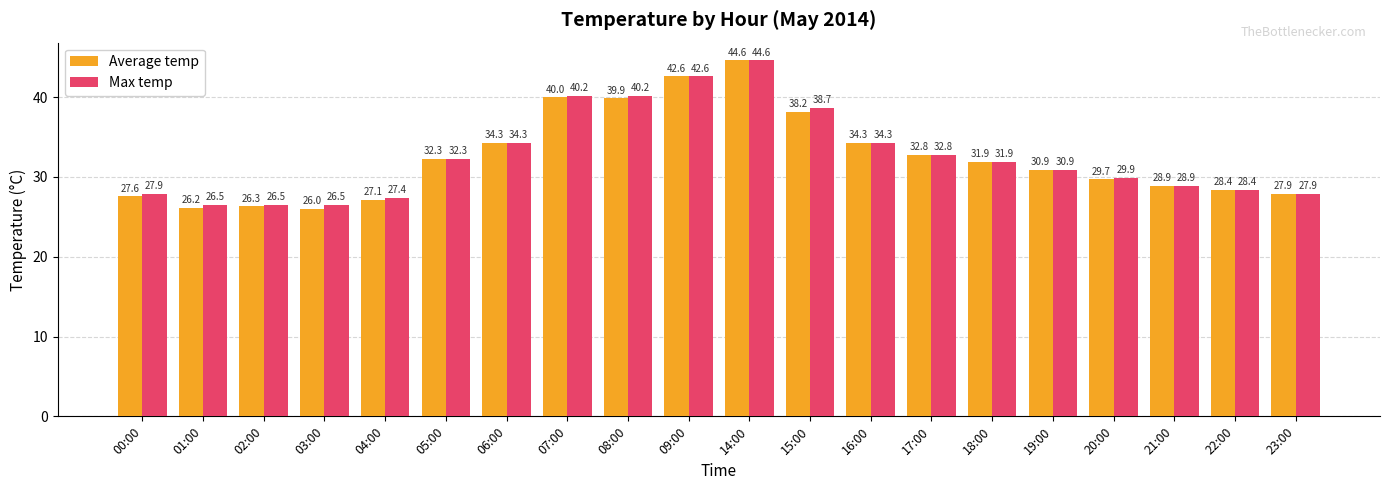

How many groups of bars are there?

20